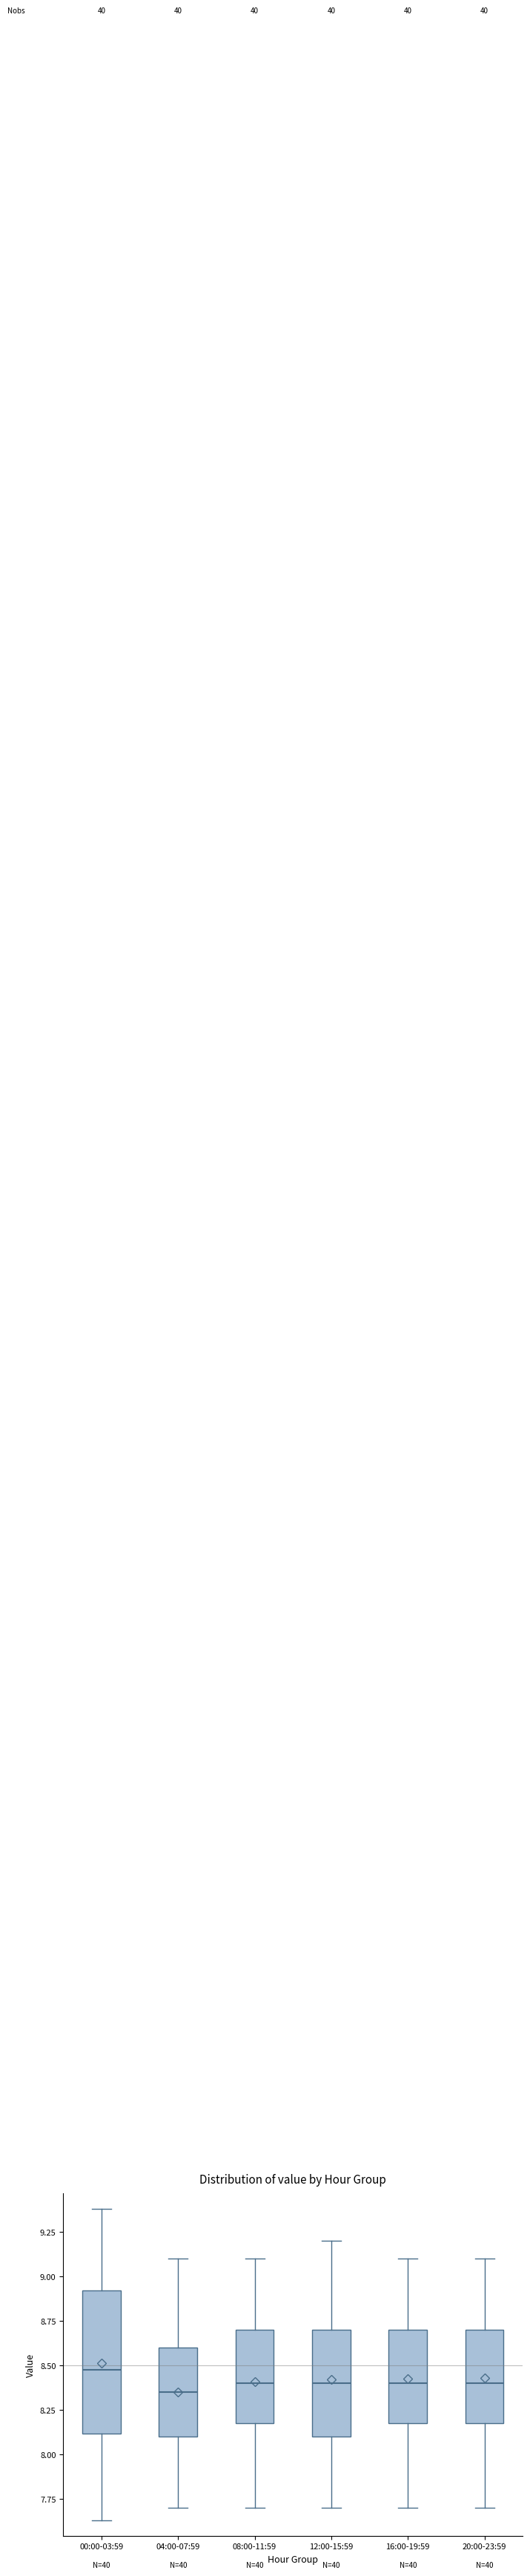

Where does the upper whisker of the box for 16:00-19:59 end on the y-axis? The values are not printed on the chart, so give them approximately, as read against the axis.

9.10